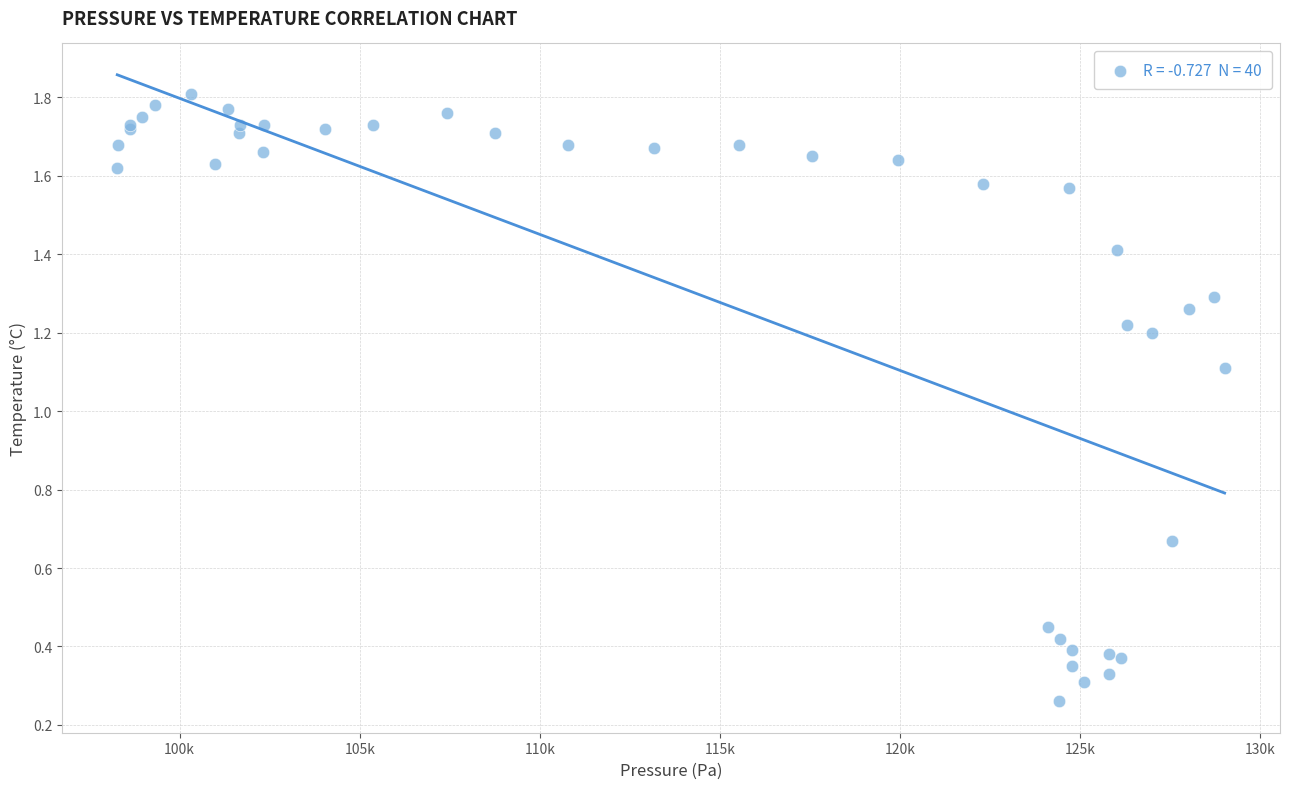

What Y value in the scatter plot is closest to 1?

1.1